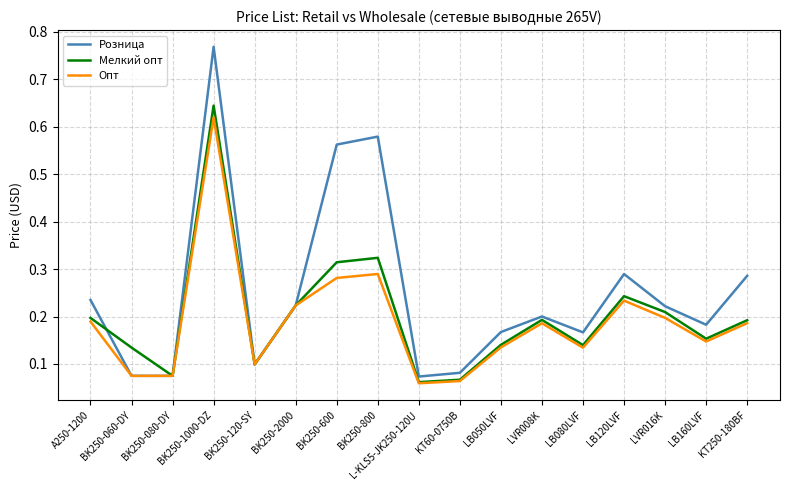

The Мелкий опт series shows 0.4 at LB120LVF. True or false?

False